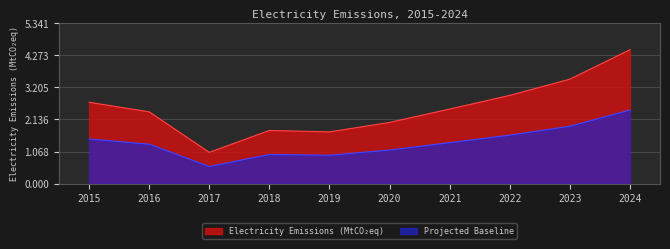

What is the greatest value displayed?

4.5